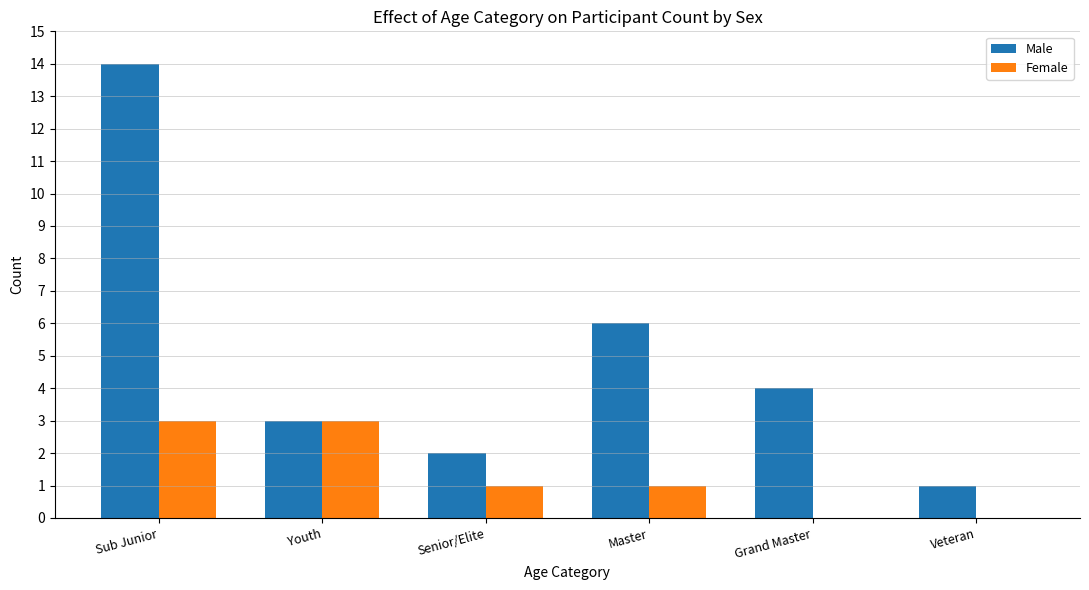

Which label corresponds to the largest value in the chart?

Sub Junior